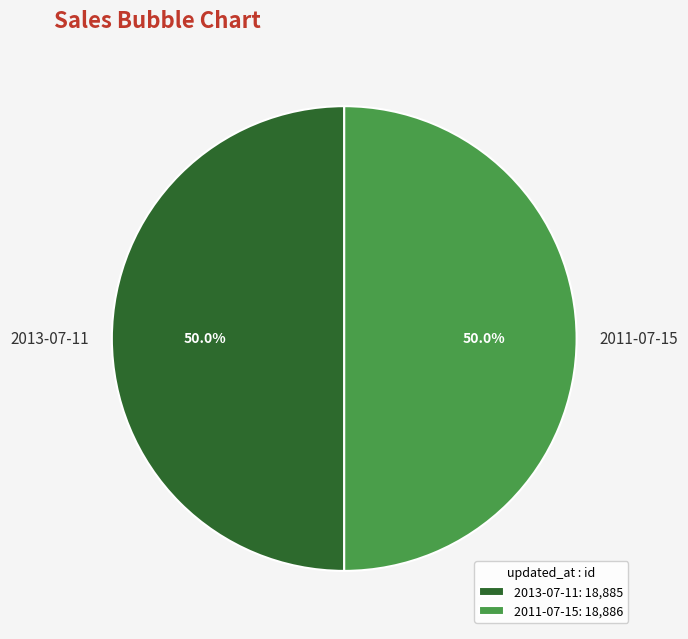

To the nearest percent, what is the combined percentage of 2011-07-15 and 2013-07-11?

100%